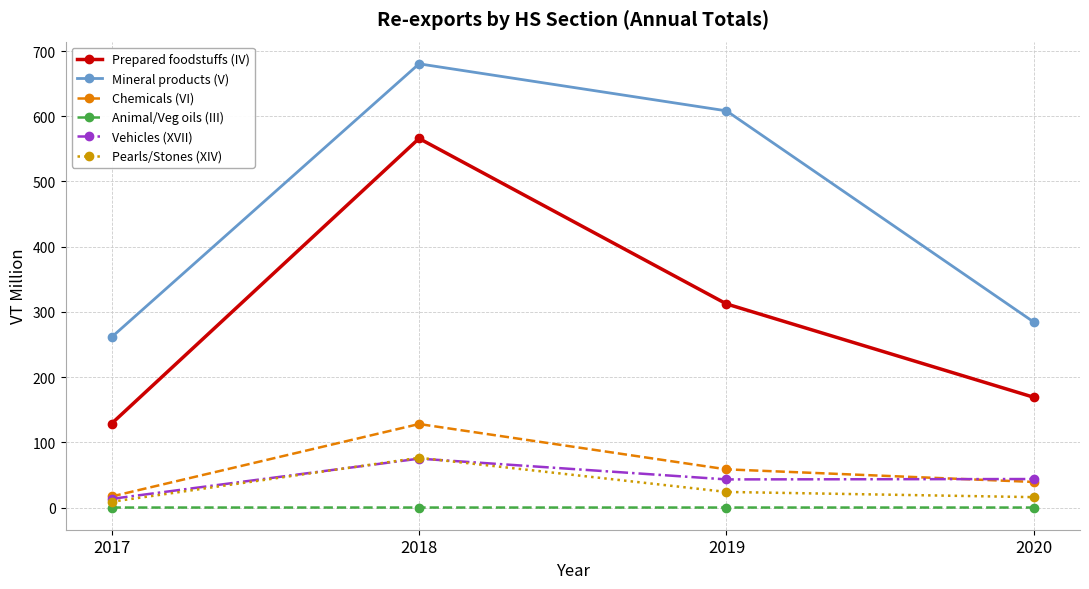

At how many categories does at least one series exceed 48?

4